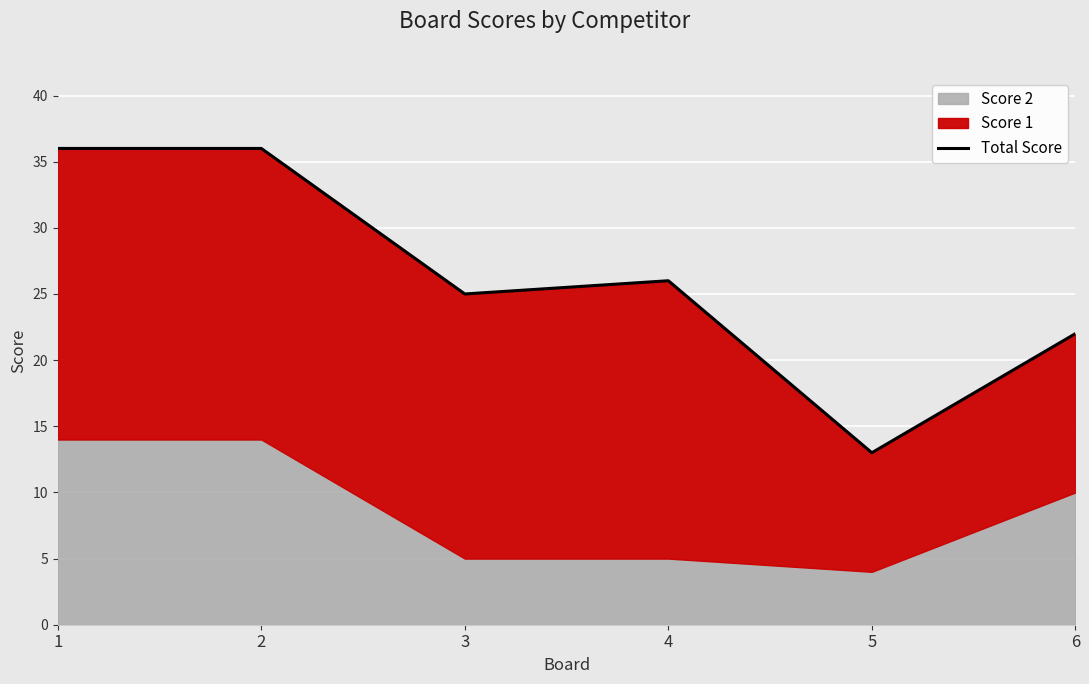

How many values are between 22 and 36?

5